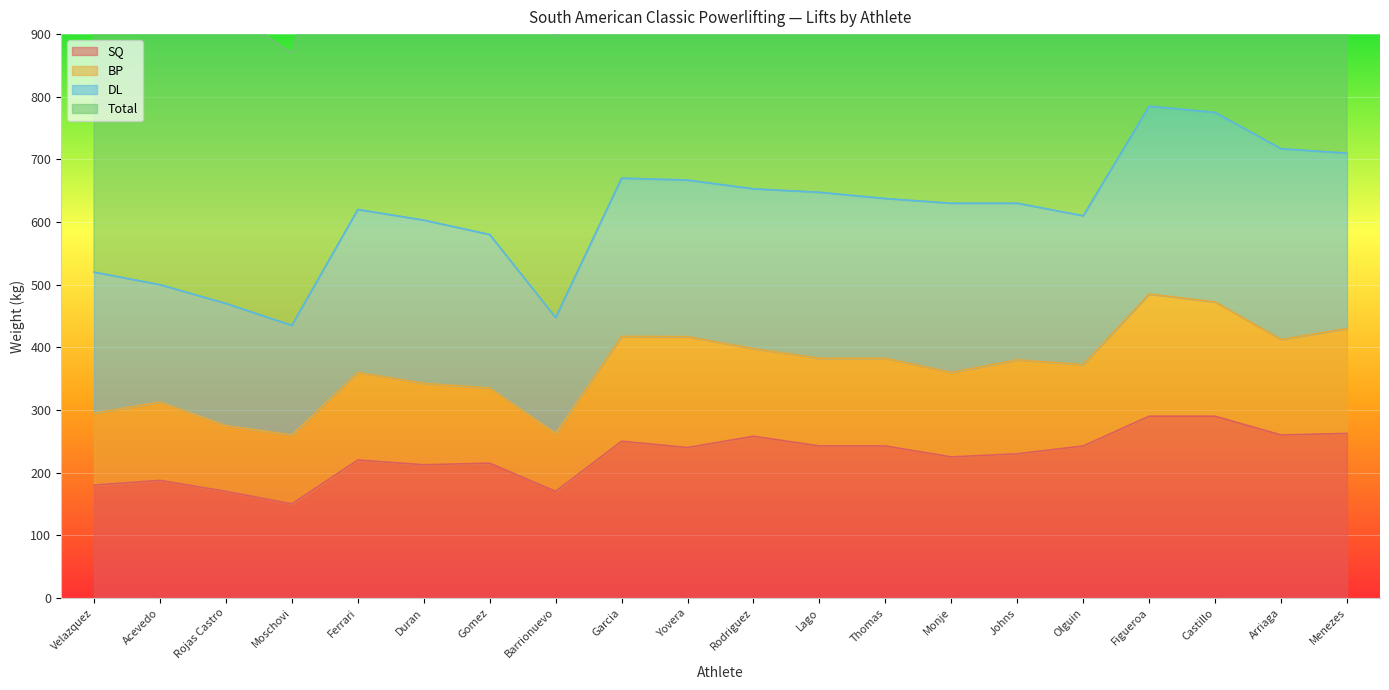

What is the highest value of the SQ series?

290.0